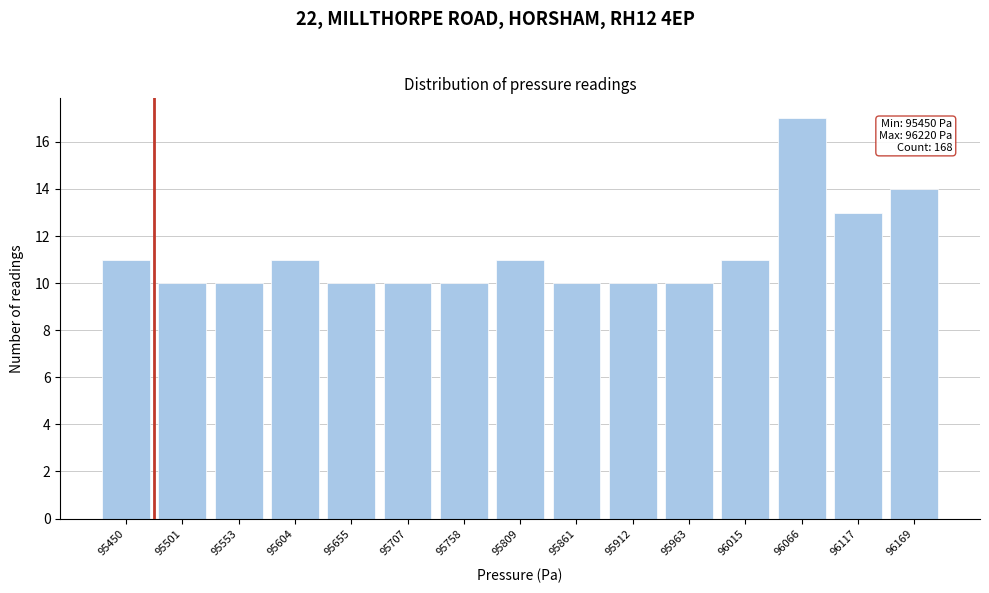

Reading left to right, transcribe all the data shown in this chart.

95450=11	95501=10	95553=10	95604=11	95655=10	95707=10	95758=10	95809=11	95861=10	95912=10	95963=10	96015=11	96066=17	96117=13	96169=14